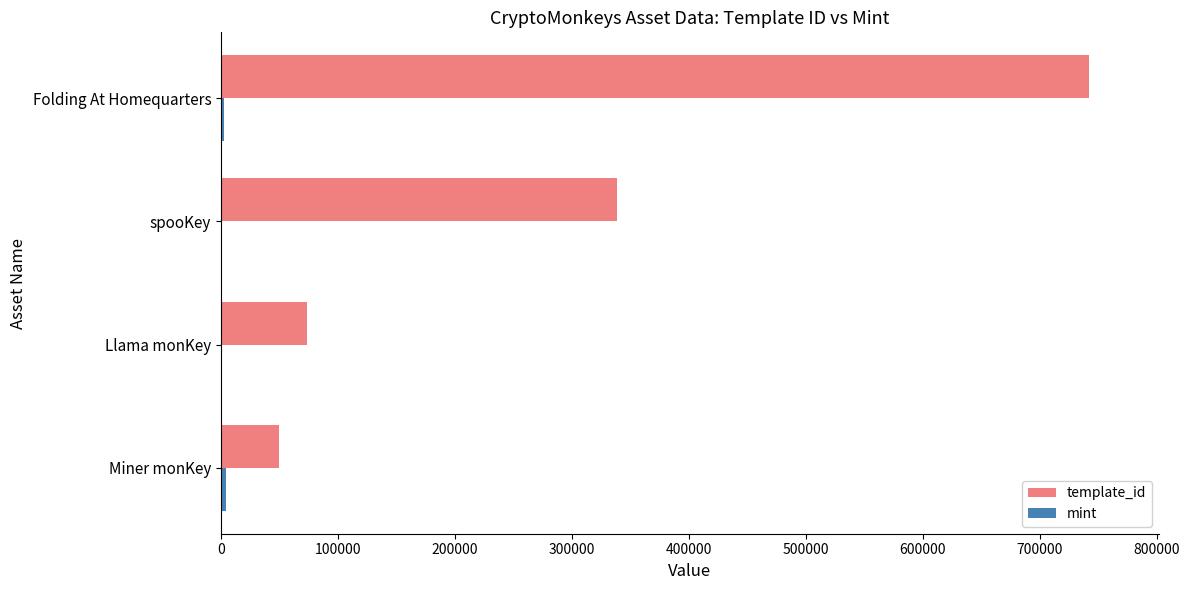

Between Llama monKey and spooKey, which series saw the biggest shift?

template_id